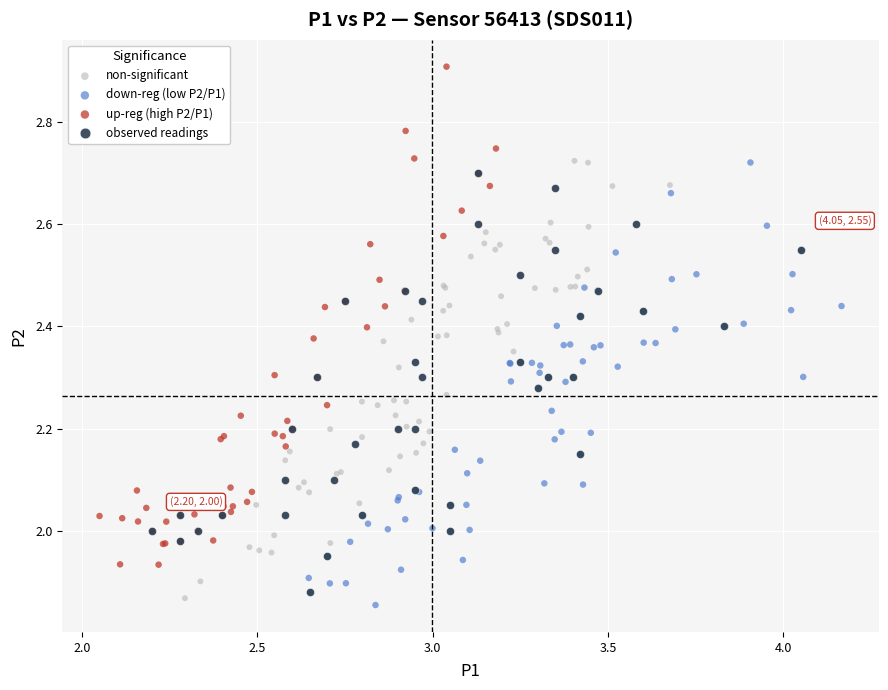

Which series has the widest spread of Y values?

up-reg (high P2/P1)